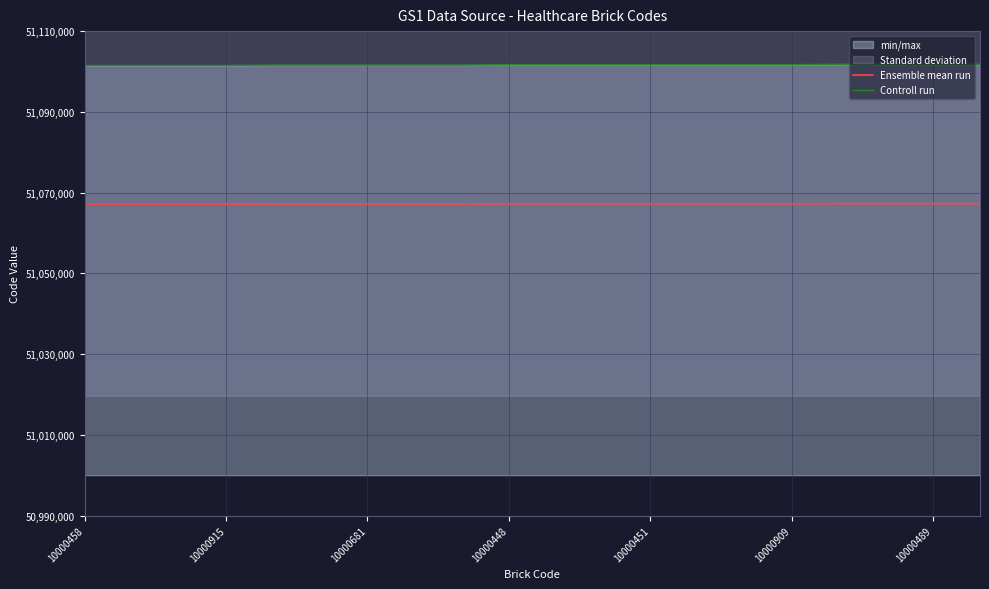

Reading left to right, what are all the values shown in this chart?

Ensemble mean run: 51067166.7	51067166.7	51067166.7	51067166.7	51067200.0	51067200.0	51067200.0	51067200.0	51067200.0	51067233.3	51067233.3	51067233.3	51067233.3	51067233.3	51067233.3	51067233.3	51067266.7	51067266.7	51067266.7	51067266.7
Controll run: 51101500.0	51101500.0	51101500.0	51101500.0	51101600.0	51101600.0	51101600.0	51101600.0	51101600.0	51101700.0	51101700.0	51101700.0	51101700.0	51101700.0	51101700.0	51101700.0	51101800.0	51101800.0	51101800.0	51101800.0